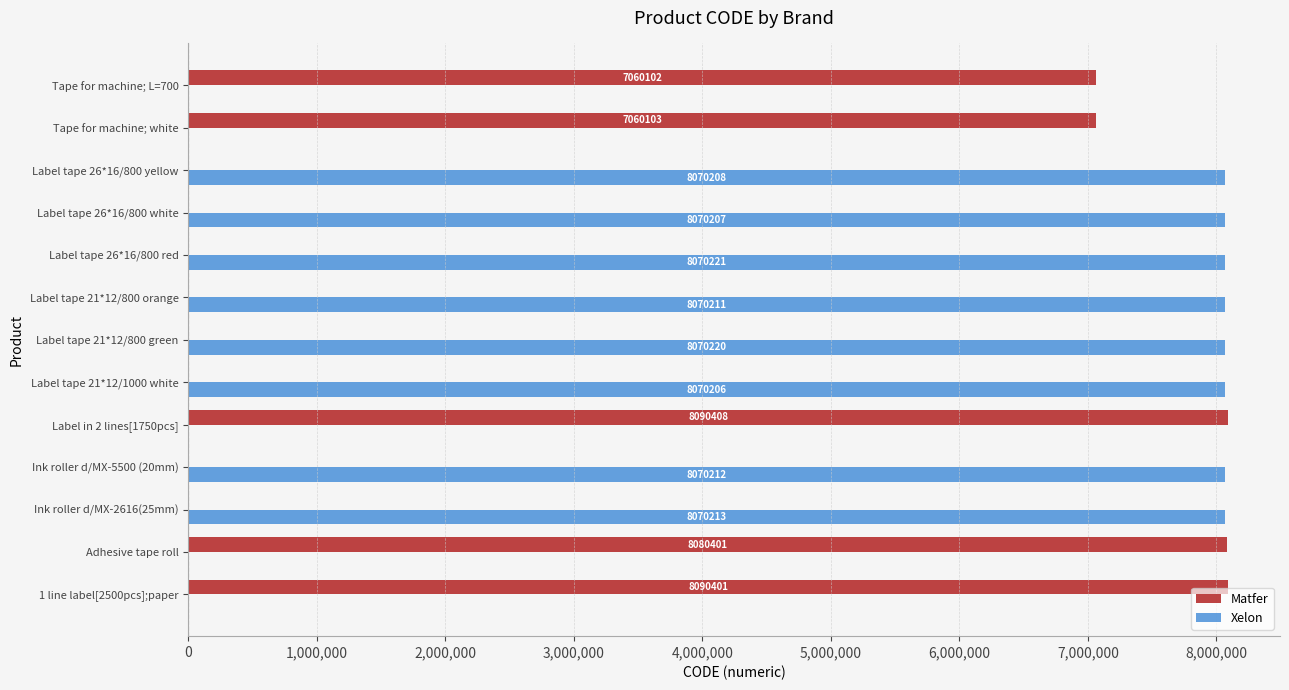

At which category is the sum across all series the highest?

Label in 2 lines[1750pcs]